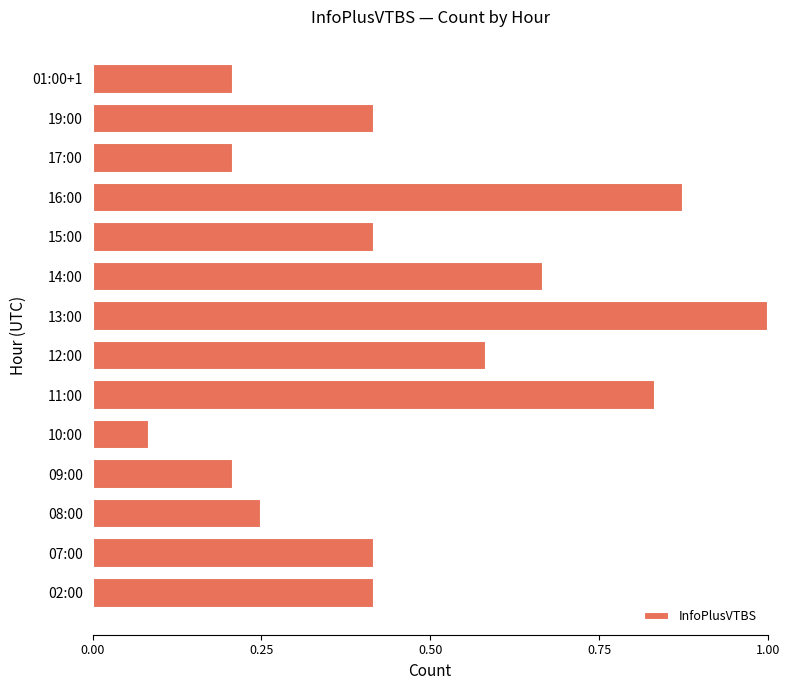

Which label corresponds to the smallest value in the chart?

10:00